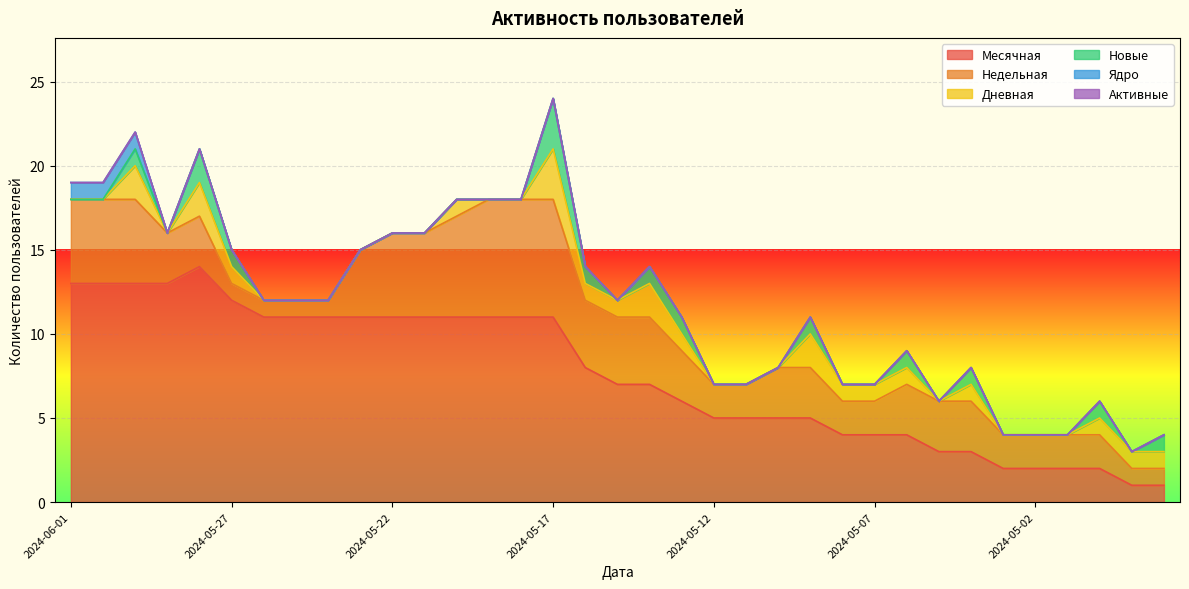

Is it true that Ядро equals 0 at 2024-05-13?

True